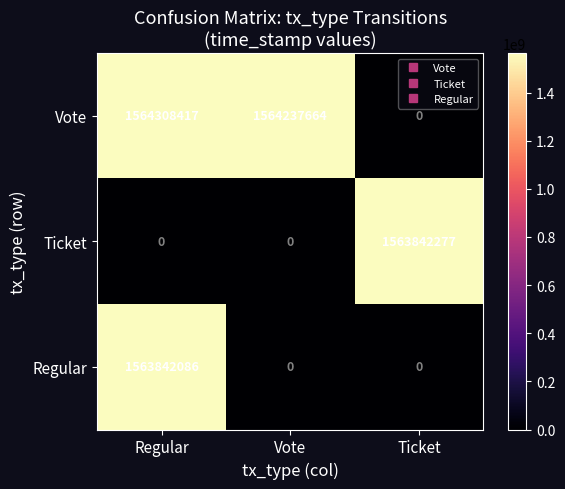

What is the maximum value shown in the chart?

1564308417